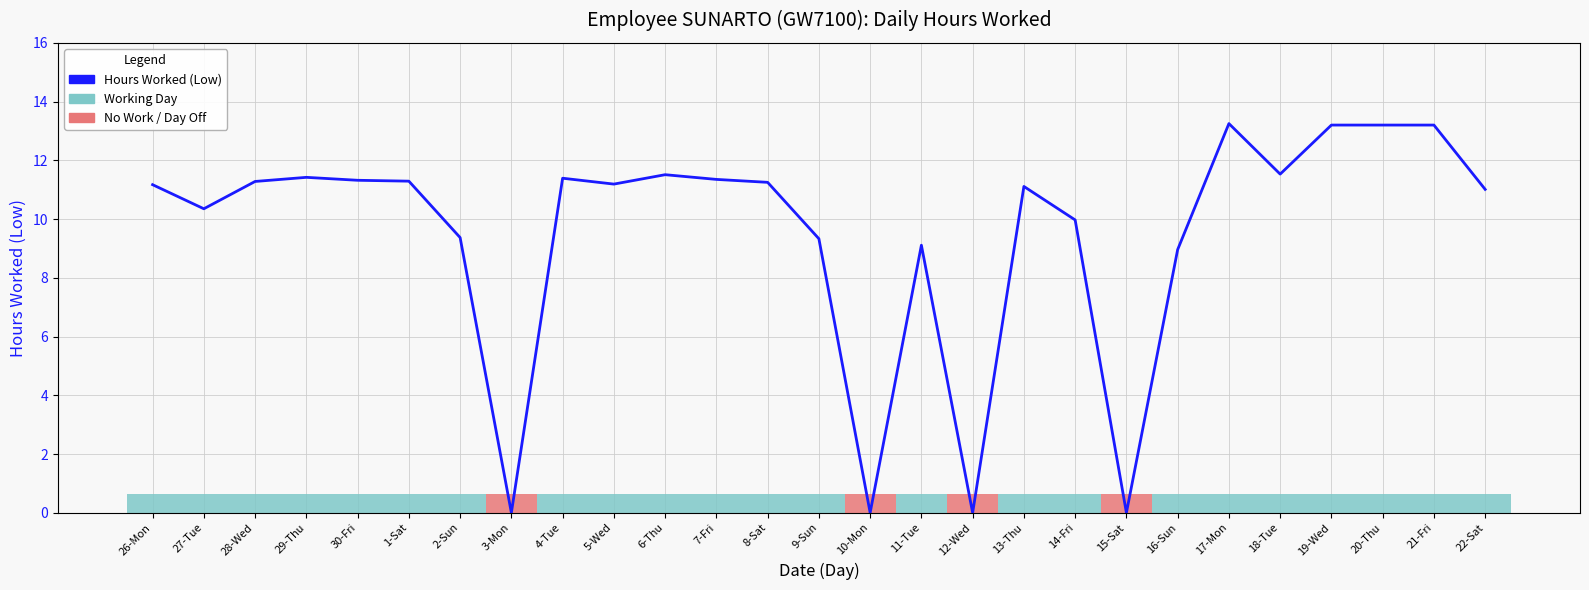

The chart shows a value of 3.7 at 2-Sun. True or false?

False